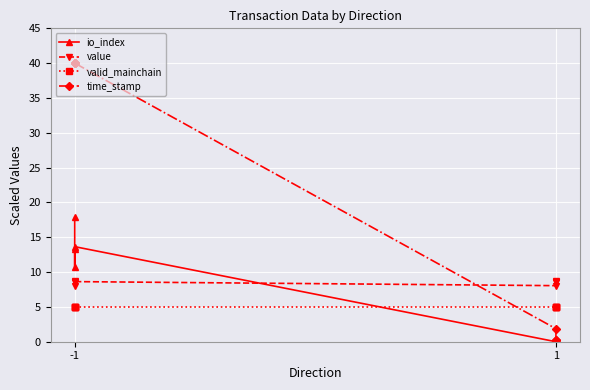

Which series changed the most between -1 and 1?

time_stamp